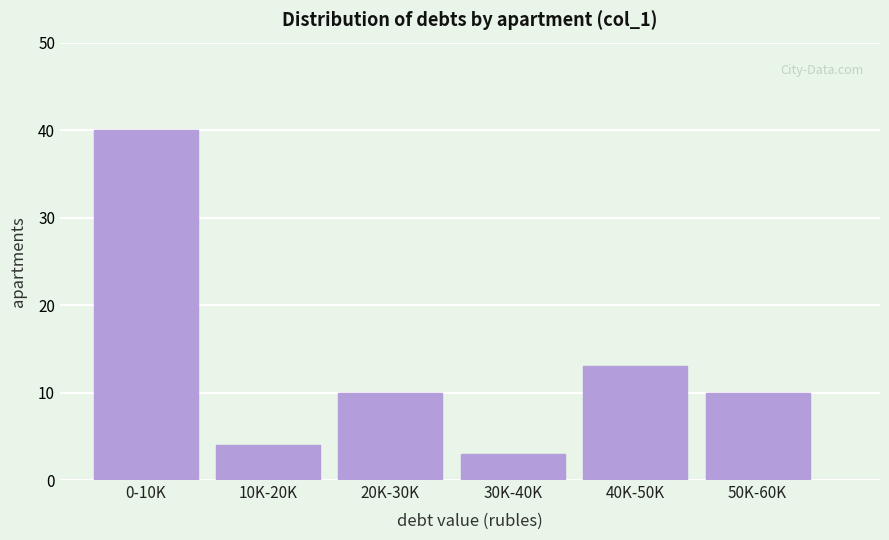

Reading left to right, list all the values displayed in this chart.

40	4	10	3	13	10